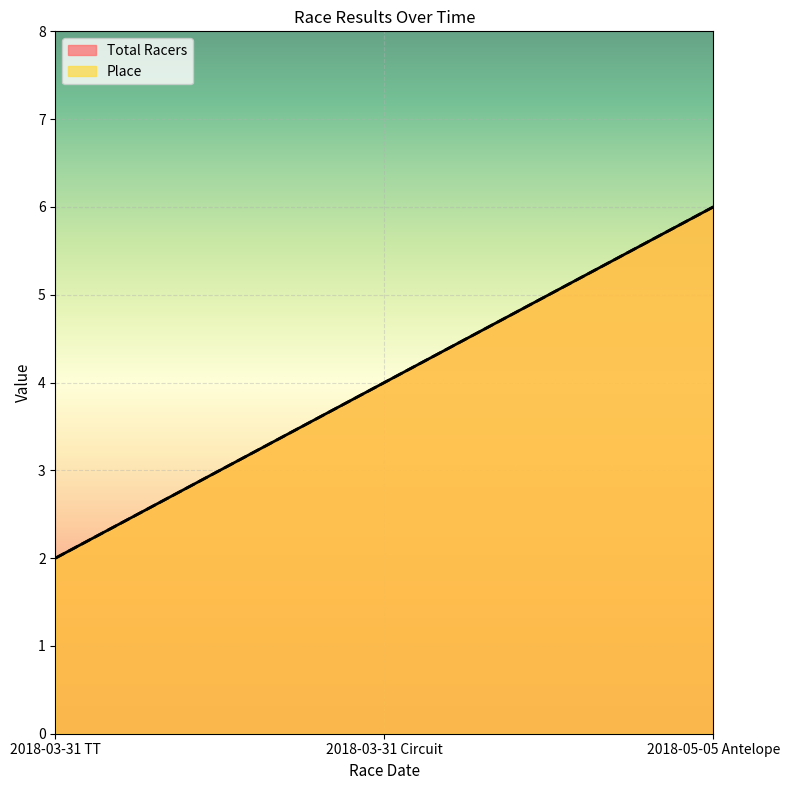

What is the difference between the maximum and minimum values in the Total Racers series?

4